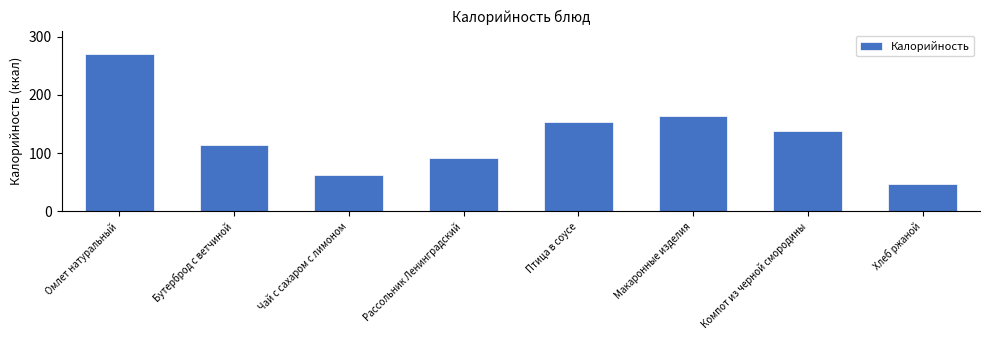

Reading right to left, what are all the values shown in this chart?

46.0	138.0	163.0	152.6	91.8	62.0	113.3	270.1